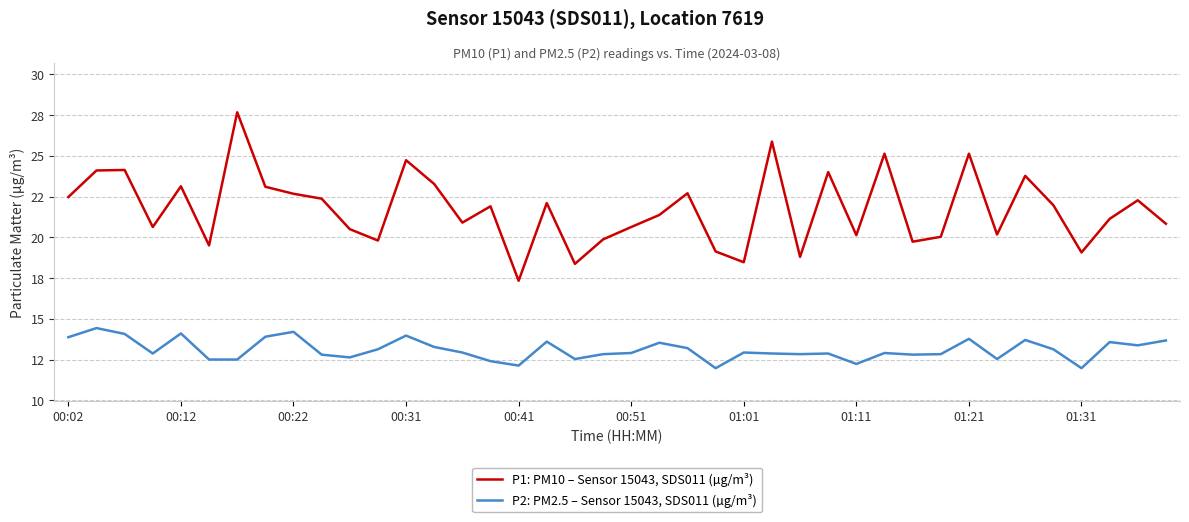

Does the chart have visible grid lines?

Yes